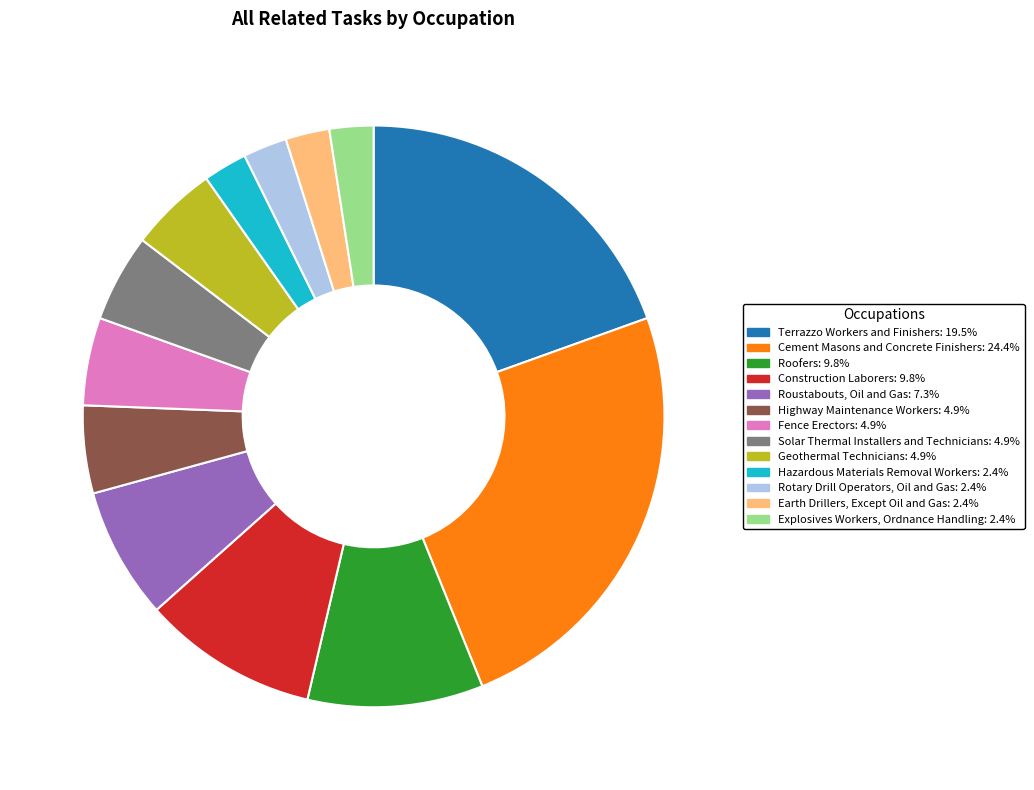

How many slices are in this pie chart?

13